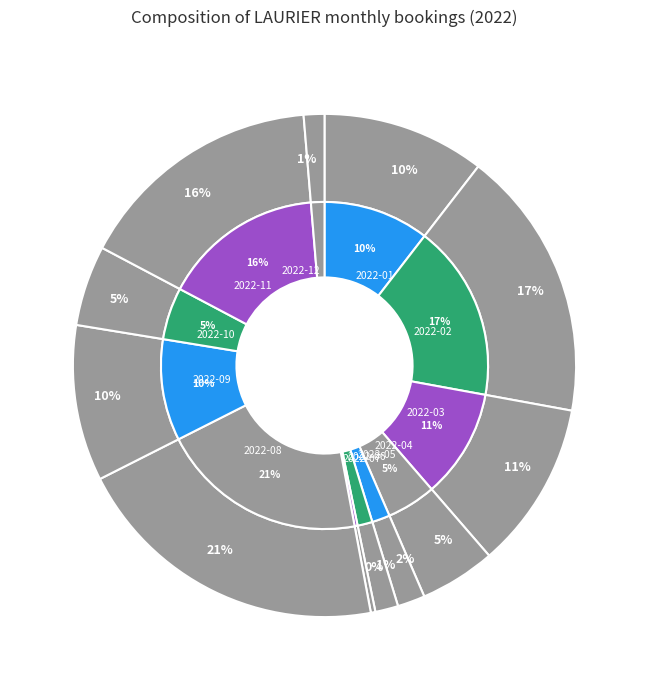

Is it true that 2022-09 is 1% of the pie?

False